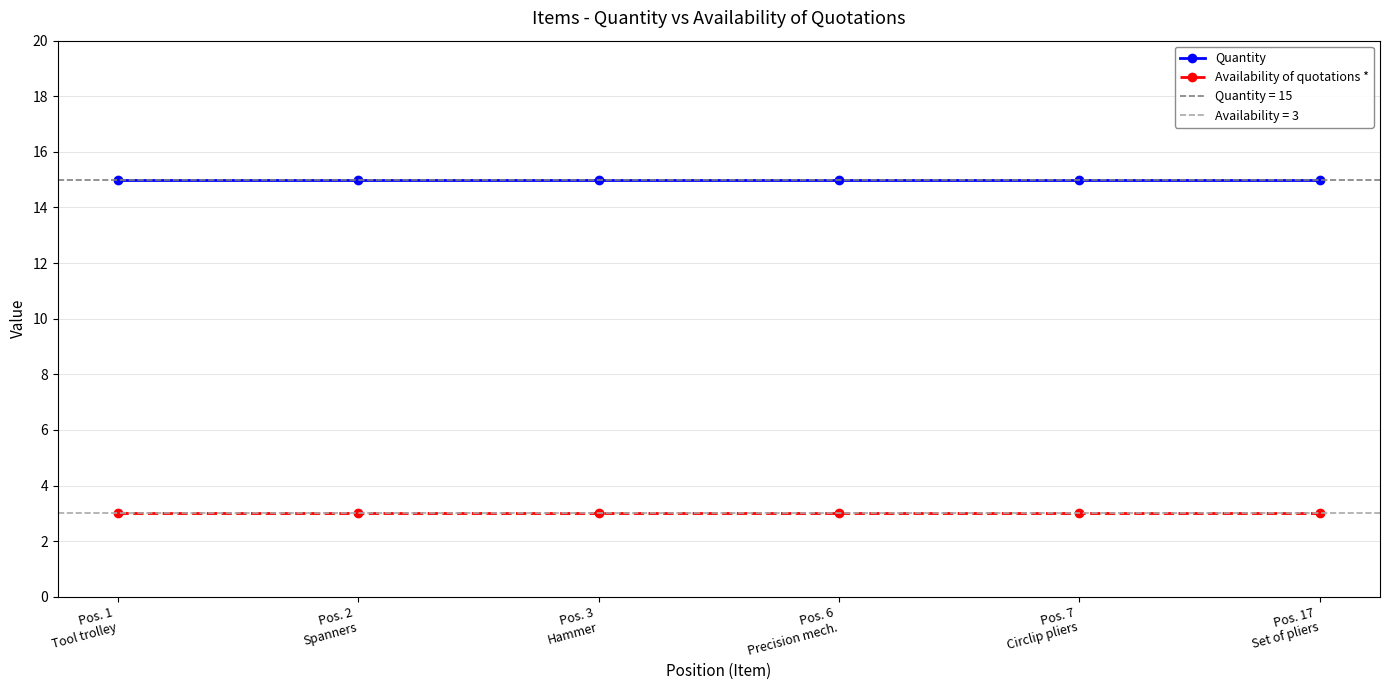

What position from the right is Pos. 2
Spanners?

5